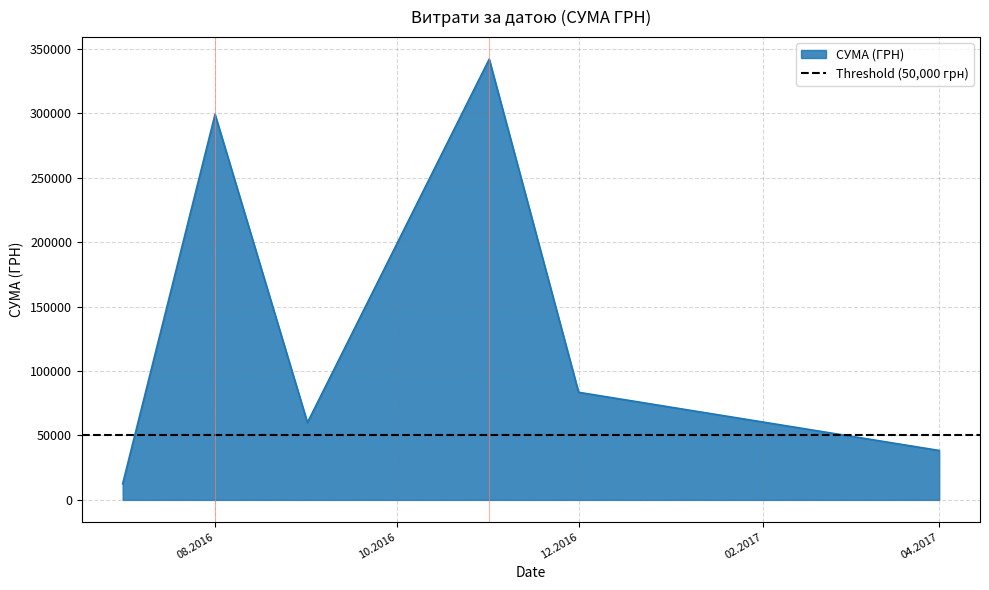

Between 26.08.2016 and 14.09.2016, which is larger?

26.08.2016